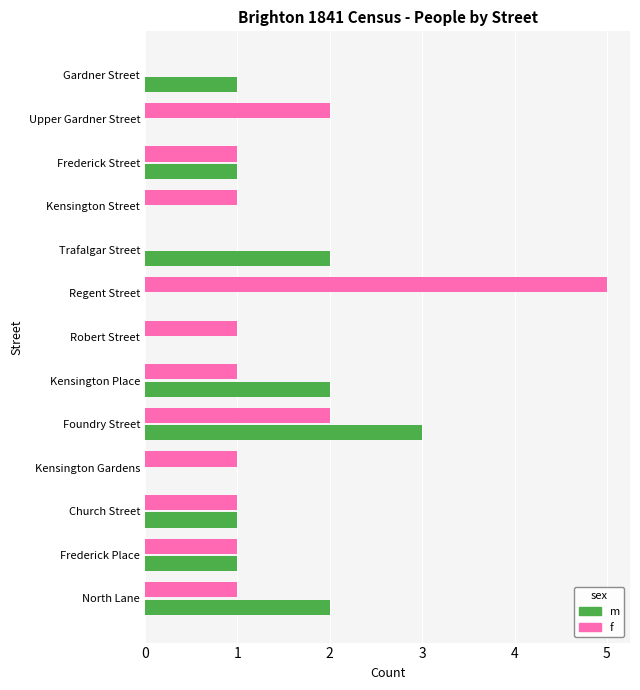

What is the maximum value shown in the chart?

5